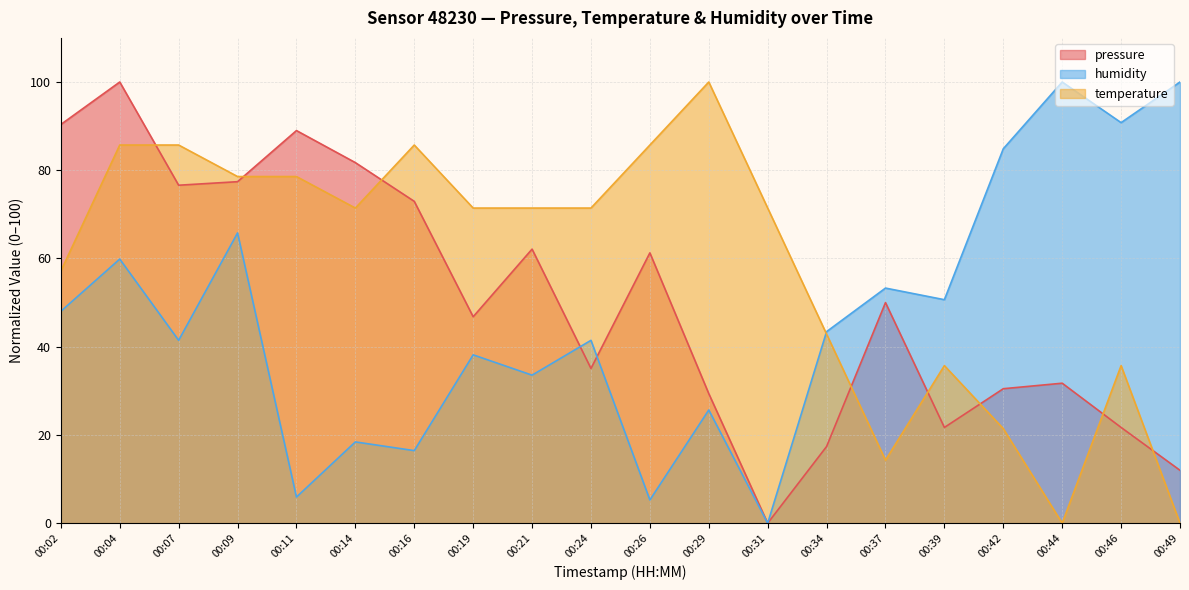

Reading left to right, extract all data points from this chart.

pressure: 00:02=90.4	00:04=100.0	00:07=76.6	00:09=77.4	00:11=89.0	00:14=81.7	00:16=73.0	00:19=46.8	00:21=62.1	00:24=35.1	00:26=61.3	00:29=29.4	00:31=0.0	00:34=17.4	00:37=50.0	00:39=21.7	00:42=30.5	00:44=31.7	00:46=21.7	00:49=12.0
temperature: 00:02=57.1	00:04=85.7	00:07=85.7	00:09=78.6	00:11=78.6	00:14=71.4	00:16=85.7	00:19=71.4	00:21=71.4	00:24=71.4	00:26=85.7	00:29=100.0	00:31=71.4	00:34=42.9	00:37=14.3	00:39=35.7	00:42=21.4	00:44=0.0	00:46=35.7	00:49=0.0
humidity: 00:02=48.0	00:04=59.9	00:07=41.4	00:09=65.8	00:11=5.9	00:14=18.4	00:16=16.4	00:19=38.2	00:21=33.6	00:24=41.4	00:26=5.3	00:29=25.7	00:31=0.0	00:34=43.4	00:37=53.3	00:39=50.7	00:42=84.9	00:44=100.0	00:46=90.8	00:49=100.0